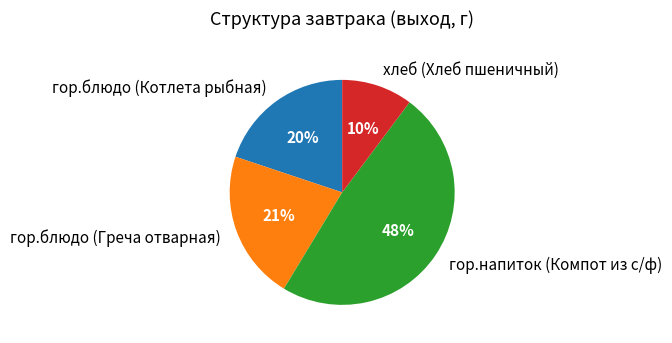

What percentage is the хлеб (Хлеб пшеничный) slice, to the nearest percent?

10%